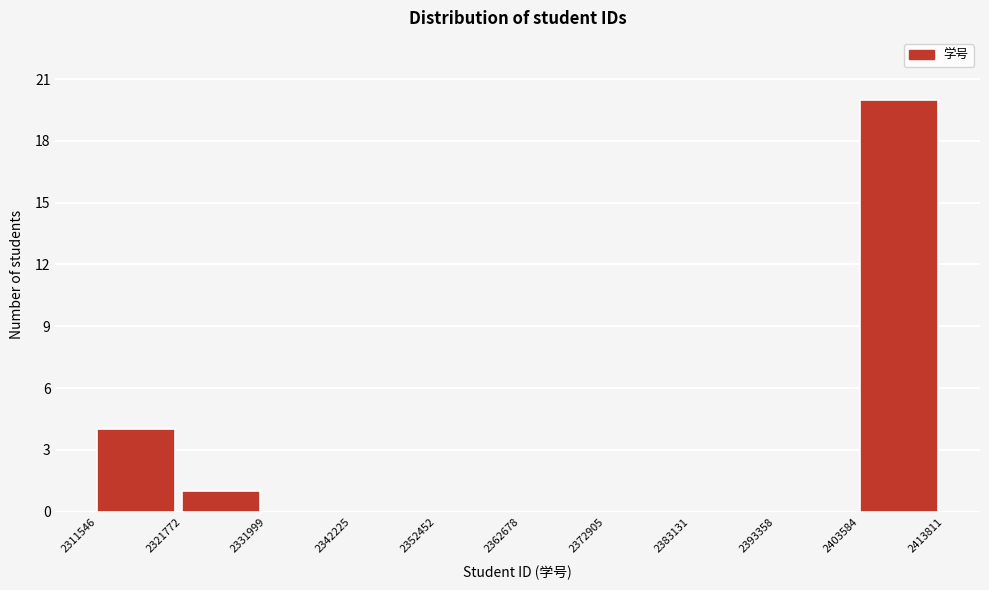

Which range on the x-axis has the tallest bar?

2403584 to 2413811